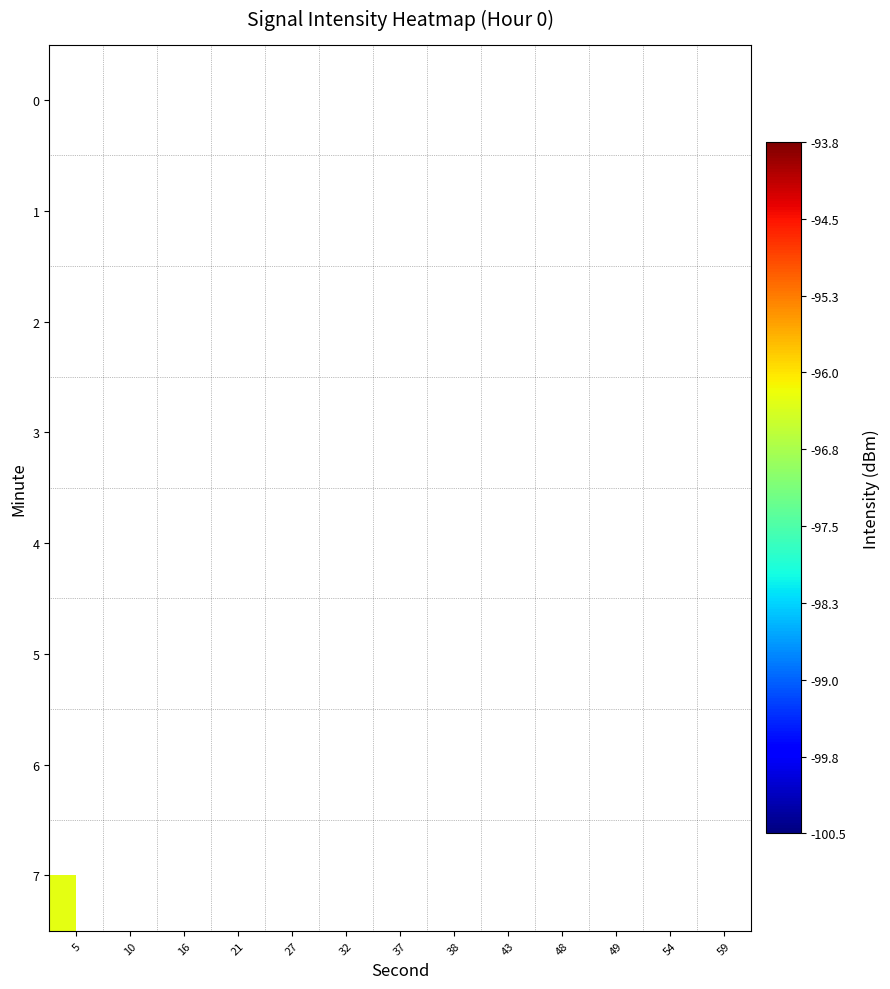

How many data points does each series have?

13